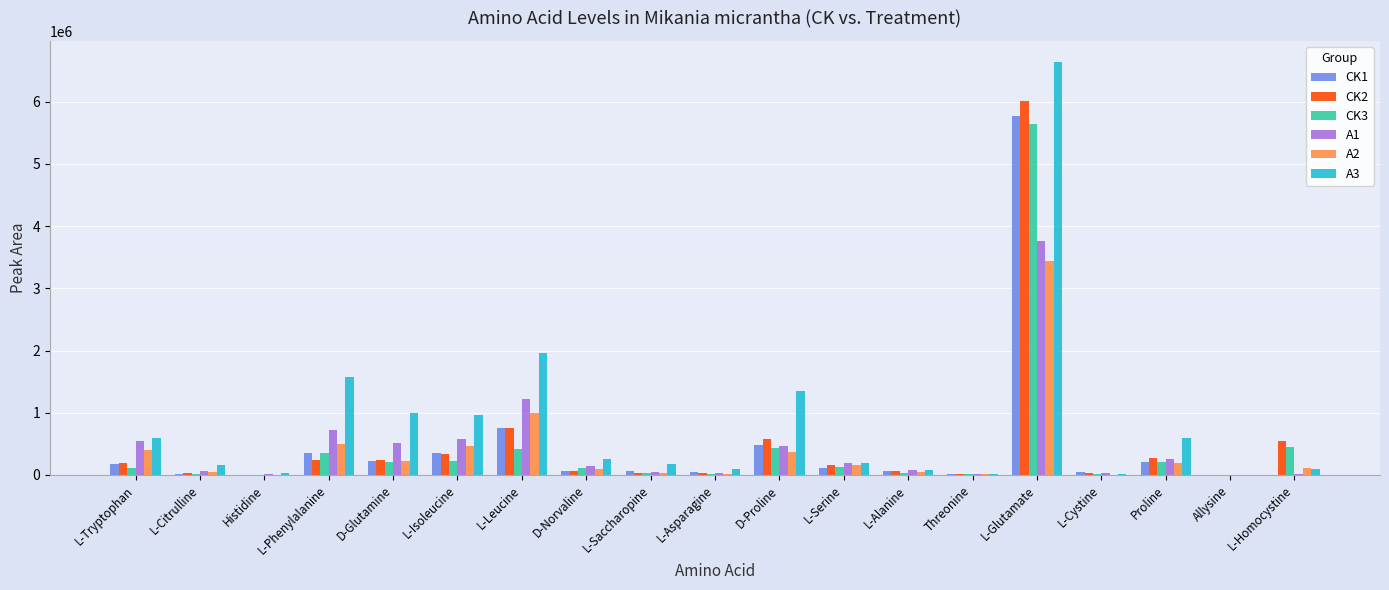

How many data points does each series have?

19